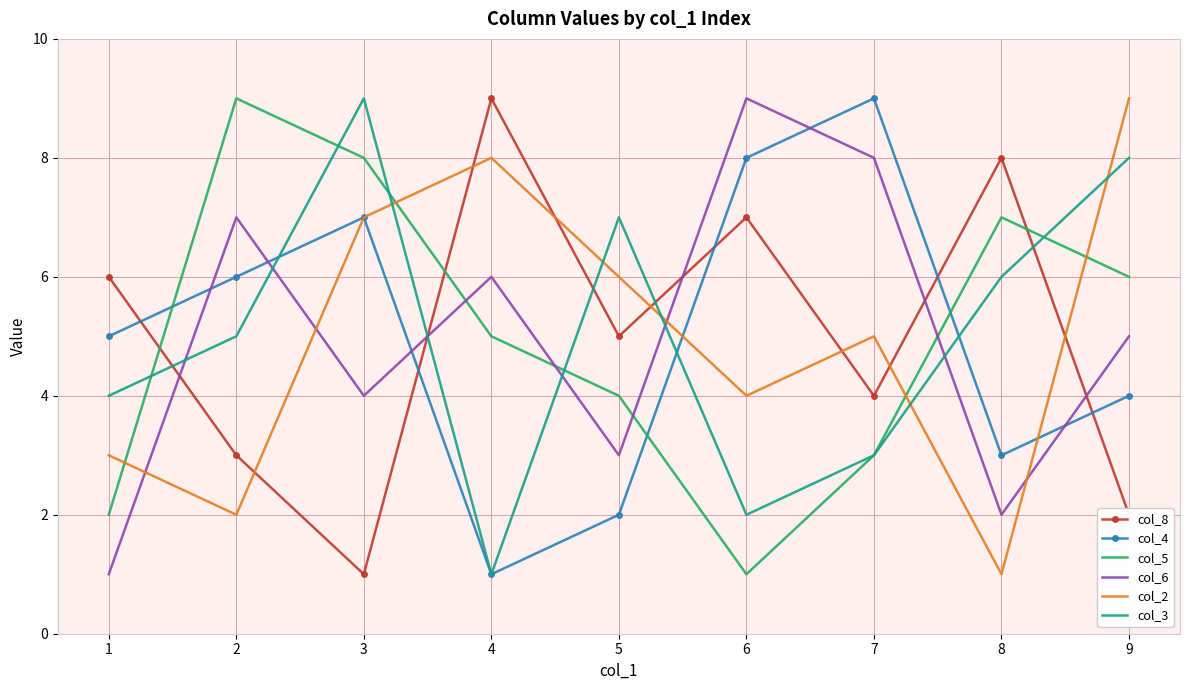

What is the average value of the col_5 series?

5